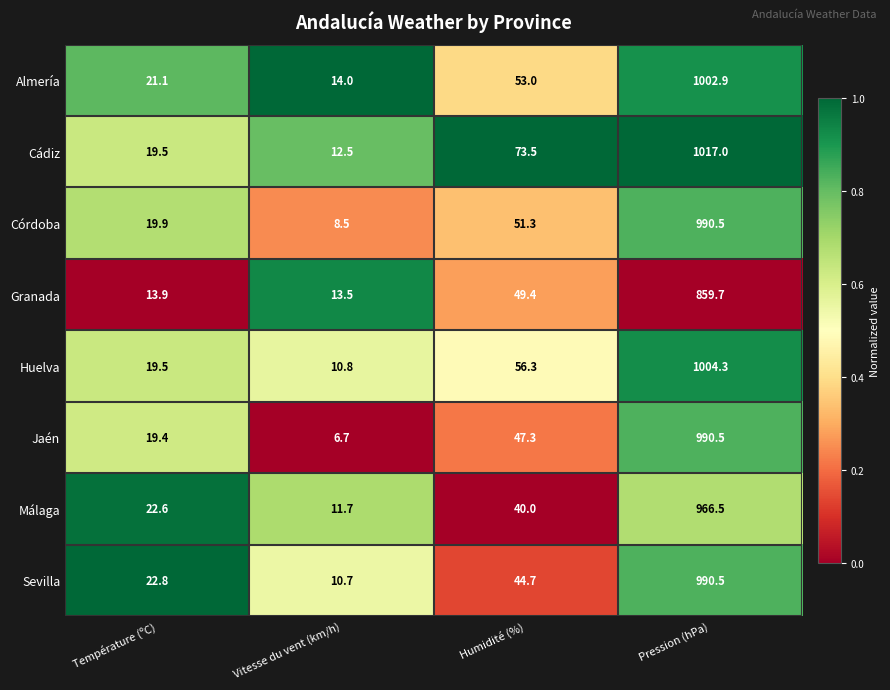

Which label corresponds to the smallest value in the chart?

Vitesse du vent (km/h)